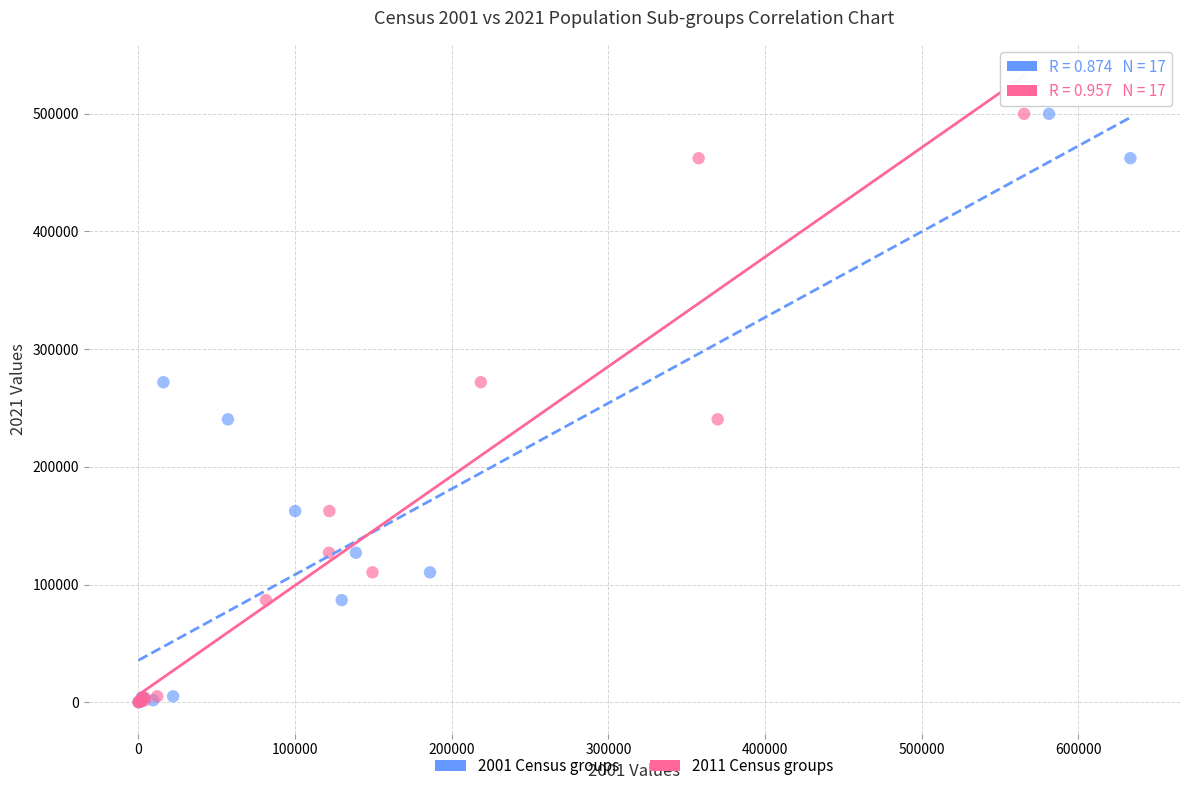

What are all the series names shown in the legend?

2001 Census groups, 2011 Census groups